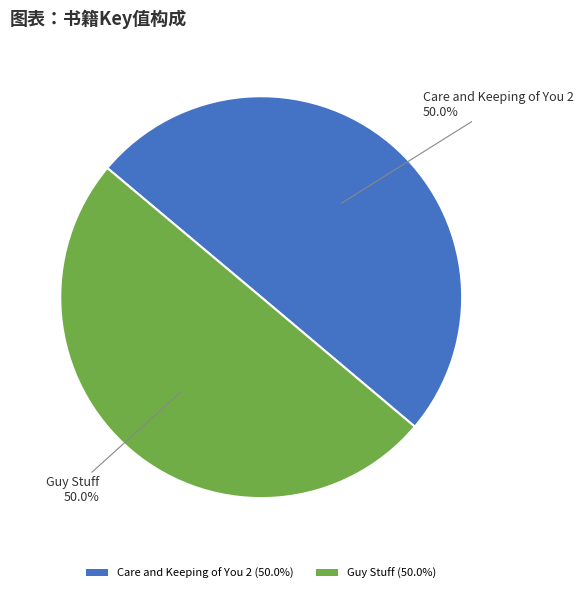

What percentage is NOT represented by Guy Stuff (50.0%)?

50.0%